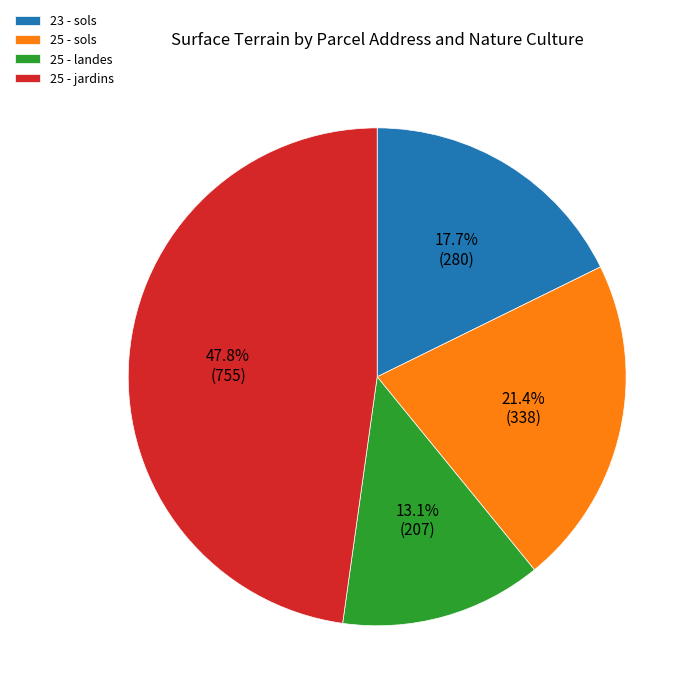

To the nearest percent, what is the combined percentage of 25 - sols and 25 - landes?

34%